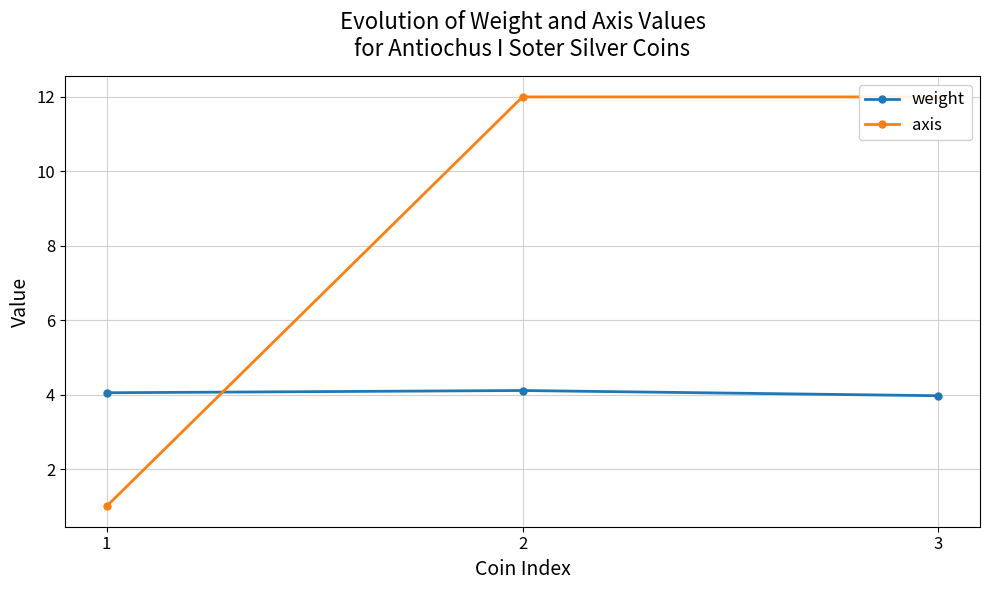

Which series has the widest spread of values?

axis